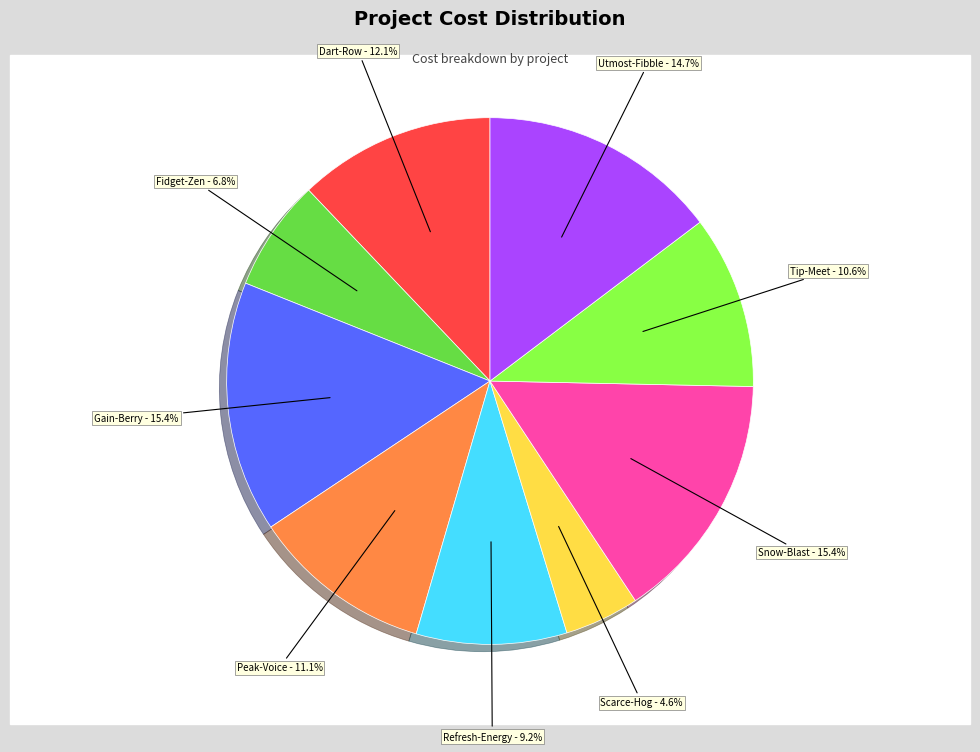

Is there a majority slice in this chart?

No